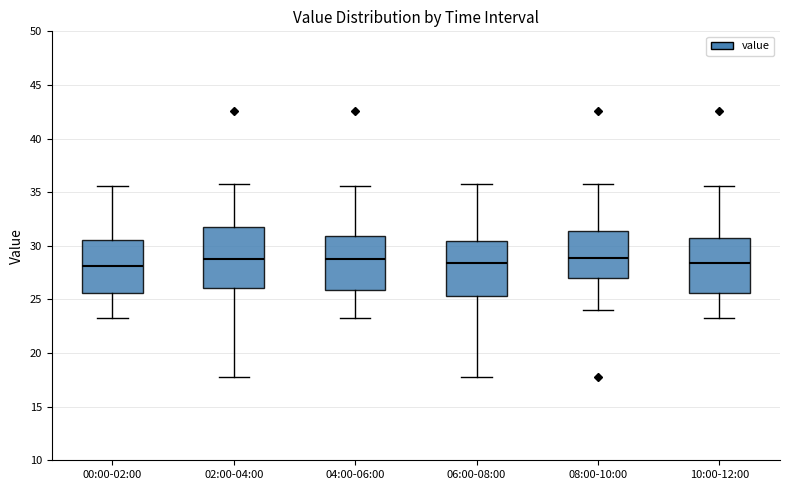

Reading left to right, read every box against the y-axis: the position of its median line, the range the box covers, and the ends of its whiskers. The values are not printed on the chart, so give them approximately, as read against the axis.

00:00-02:00: median 28.0, box 25.5 to 30.5, whiskers 23.0 to 35.5
02:00-04:00: median 29.0, box 26.0 to 32.0, whiskers 18.0 to 36.0
04:00-06:00: median 29.0, box 26.0 to 31.0, whiskers 23.0 to 35.5
06:00-08:00: median 28.5, box 25.5 to 30.5, whiskers 18.0 to 36.0
08:00-10:00: median 29.0, box 27.0 to 31.5, whiskers 24.0 to 36.0
10:00-12:00: median 28.5, box 25.5 to 30.5, whiskers 23.0 to 35.5